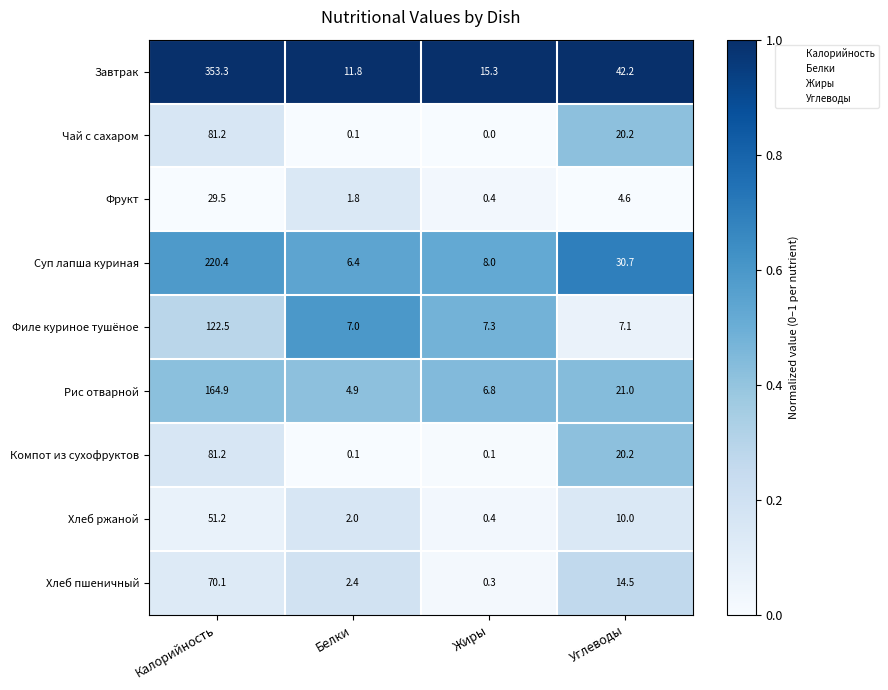

What is the difference between the Рис отварной values at Углеводы and Жиры?

14.2